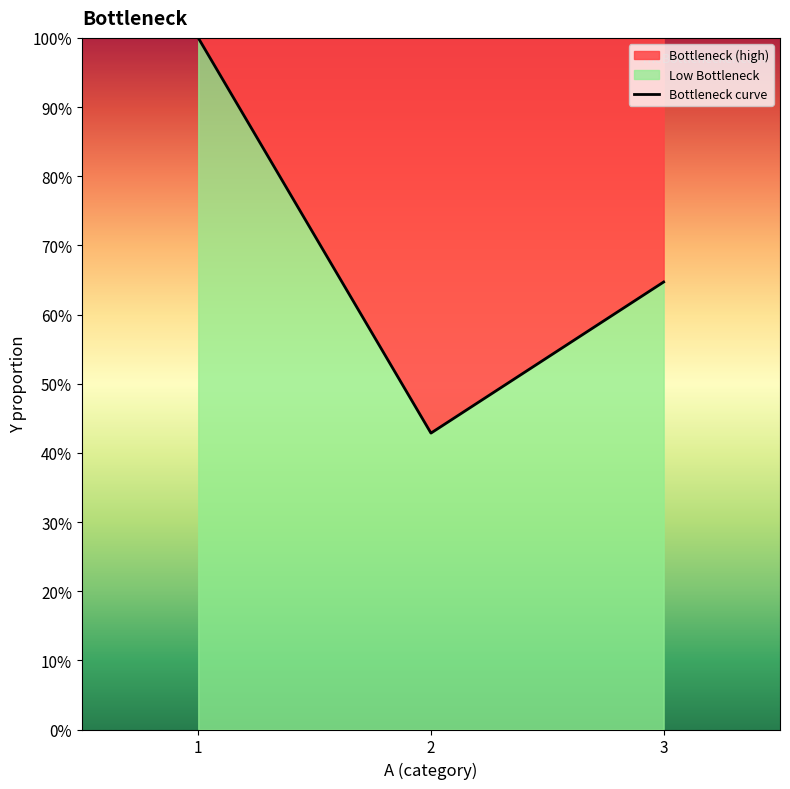

What value does the data have at 3?

0.6